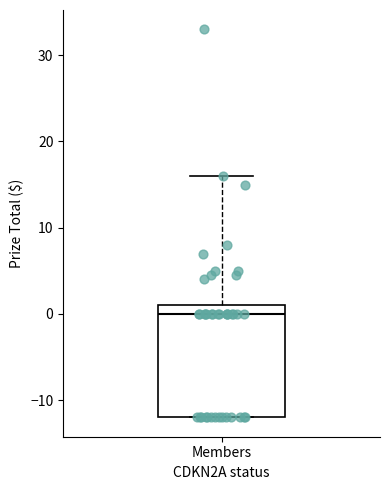

Where is the lower edge of the box for Members on the y-axis? The values are not printed on the chart, so give them approximately, as read against the axis.

-12